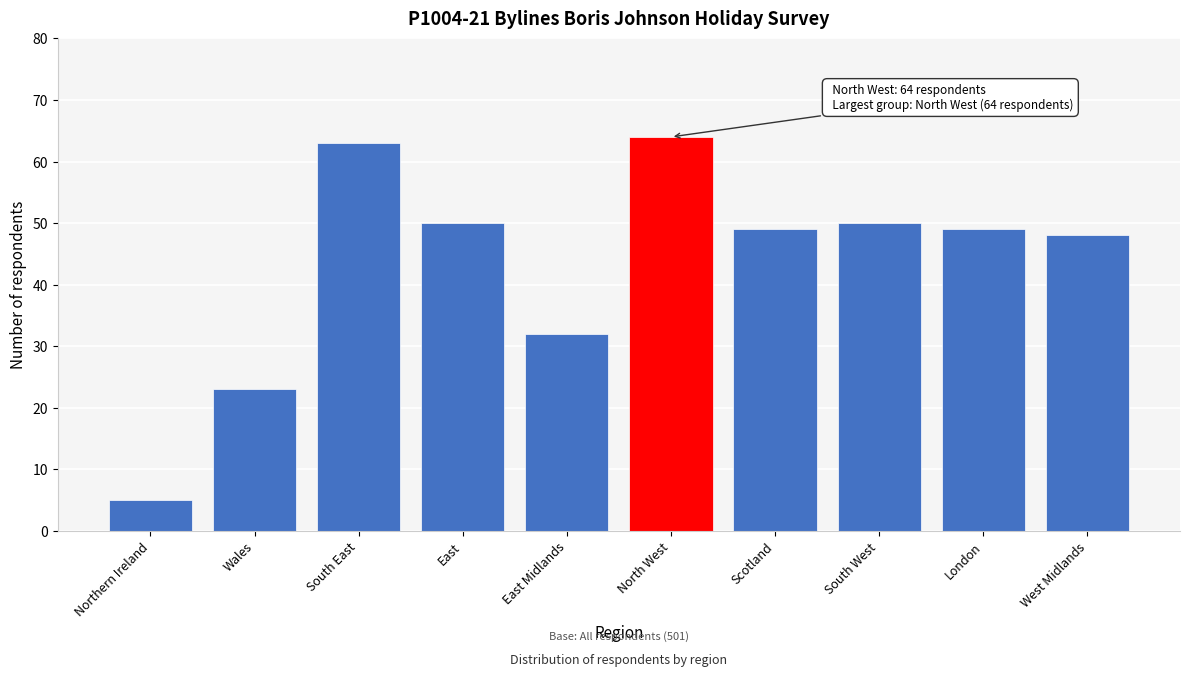

Reading right to left, list all the values displayed in this chart.

West Midlands=48	London=49	South West=50	Scotland=49	North West=64	East Midlands=32	East=50	South East=63	Wales=23	Northern Ireland=5